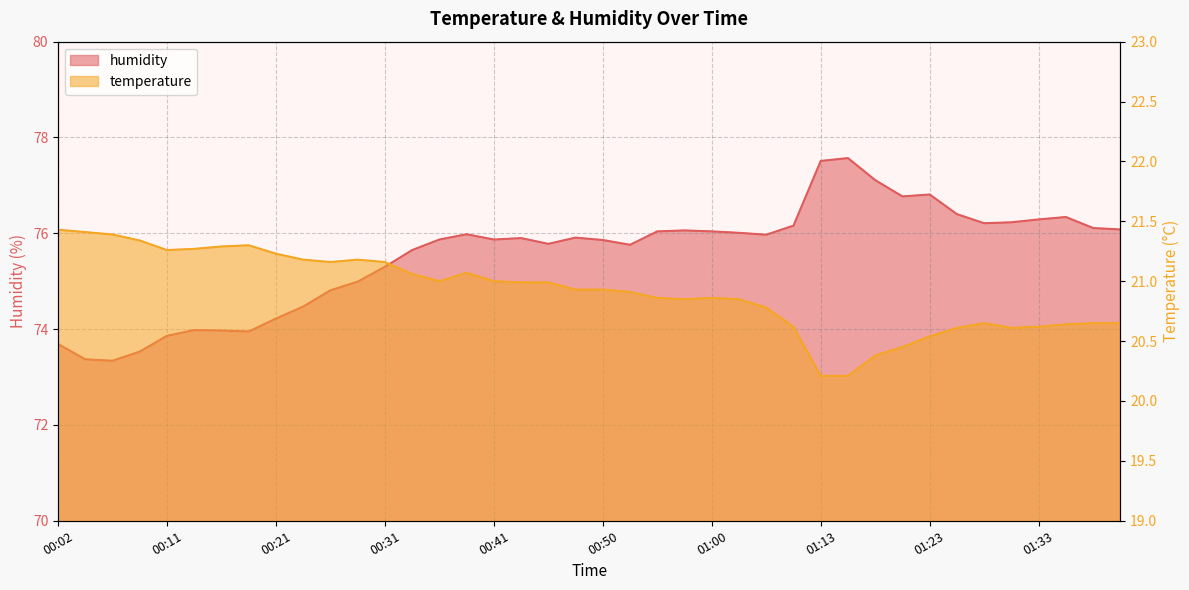

What are all the series names shown in the legend?

temperature, humidity